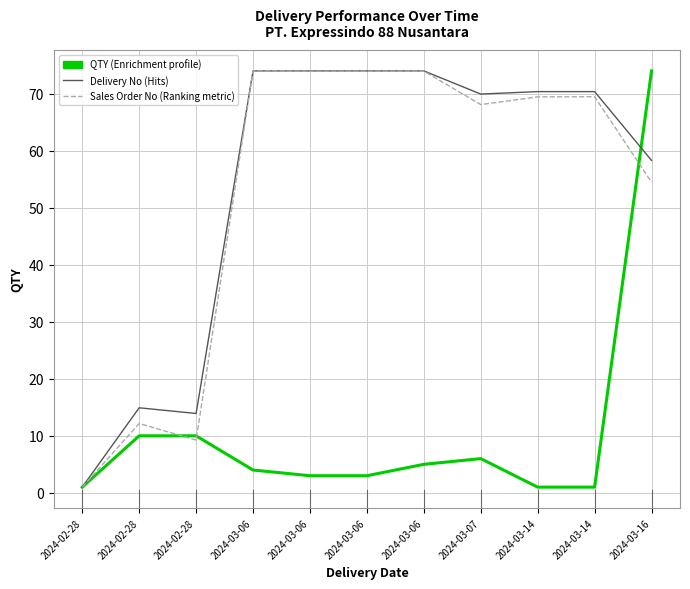

Reading left to right, what are all the values shown in this chart?

QTY: 2024-02-28=1.0	2024-02-28=10.0	2024-02-28=10.0	2024-03-06=4.0	2024-03-06=3.0	2024-03-06=3.0	2024-03-06=5.0	2024-03-07=6.0	2024-03-14=1.0	2024-03-14=1.0	2024-03-16=74.0
Delivery No: 2024-02-28=1.0	2024-02-28=14.9	2024-02-28=13.9	2024-03-06=74.0	2024-03-06=74.0	2024-03-06=74.0	2024-03-06=74.0	2024-03-07=69.9	2024-03-14=70.4	2024-03-14=70.4	2024-03-16=58.3
Sales Order No: 2024-02-28=1.0	2024-02-28=12.2	2024-02-28=9.3	2024-03-06=74.0	2024-03-06=73.9	2024-03-06=74.0	2024-03-06=74.0	2024-03-07=68.1	2024-03-14=69.4	2024-03-14=69.5	2024-03-16=54.5